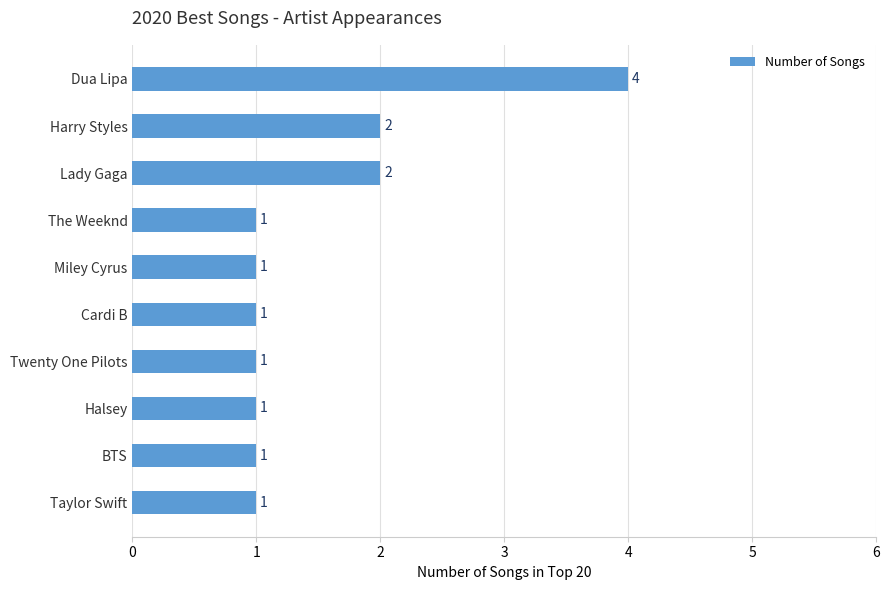

Which label corresponds to the largest value in the chart?

Dua Lipa